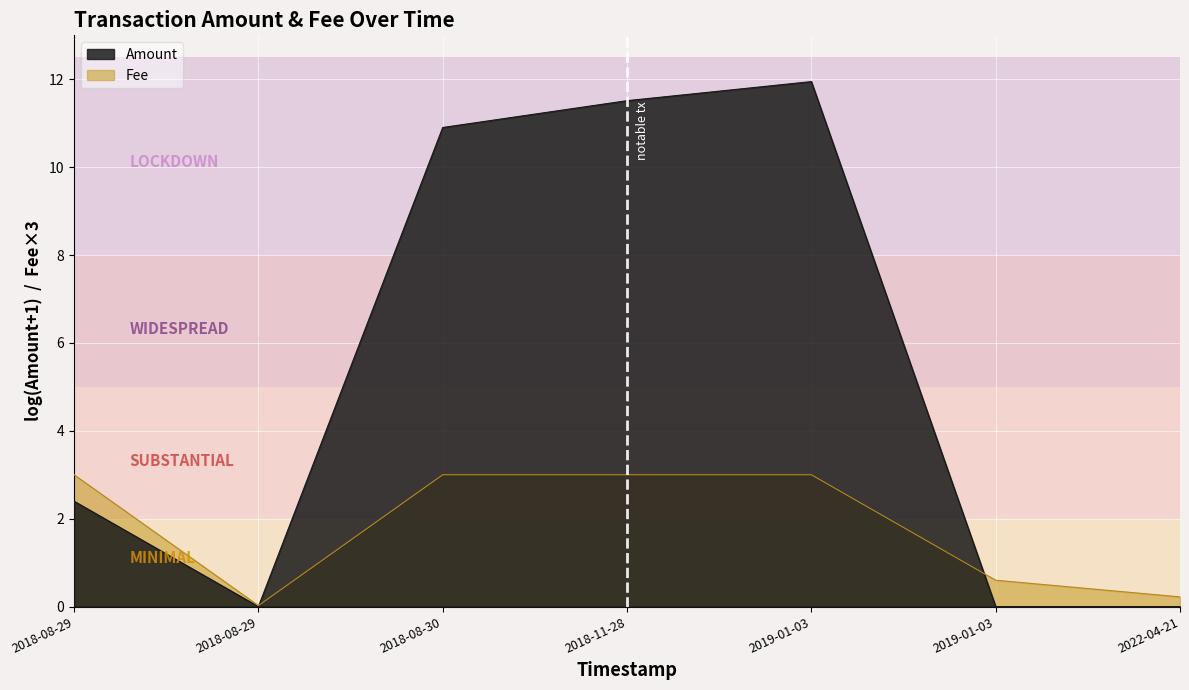

What are all the series names shown in the legend?

Amount, Fee